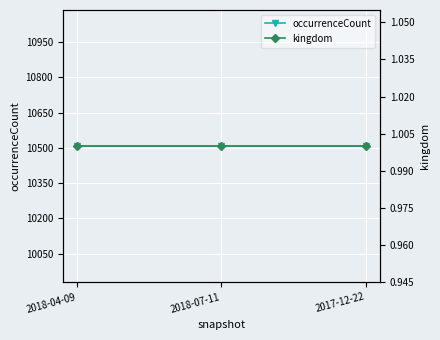

Which series has the widest spread of values?

occurrenceCount